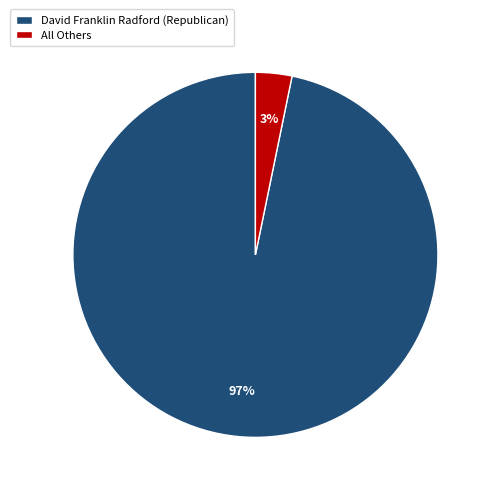

Count the number of slices in the pie.

2